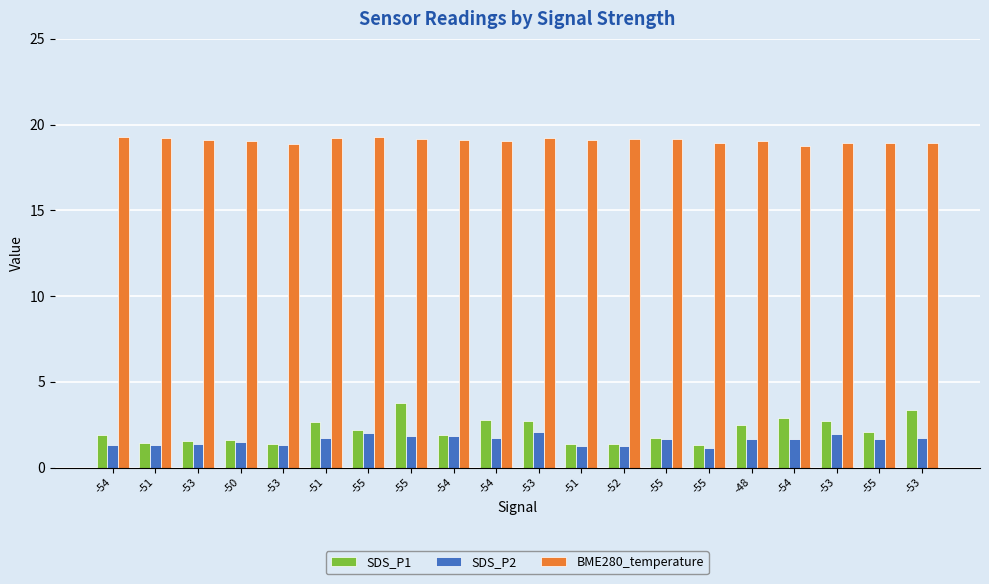

How many categories are shown in the chart?

20